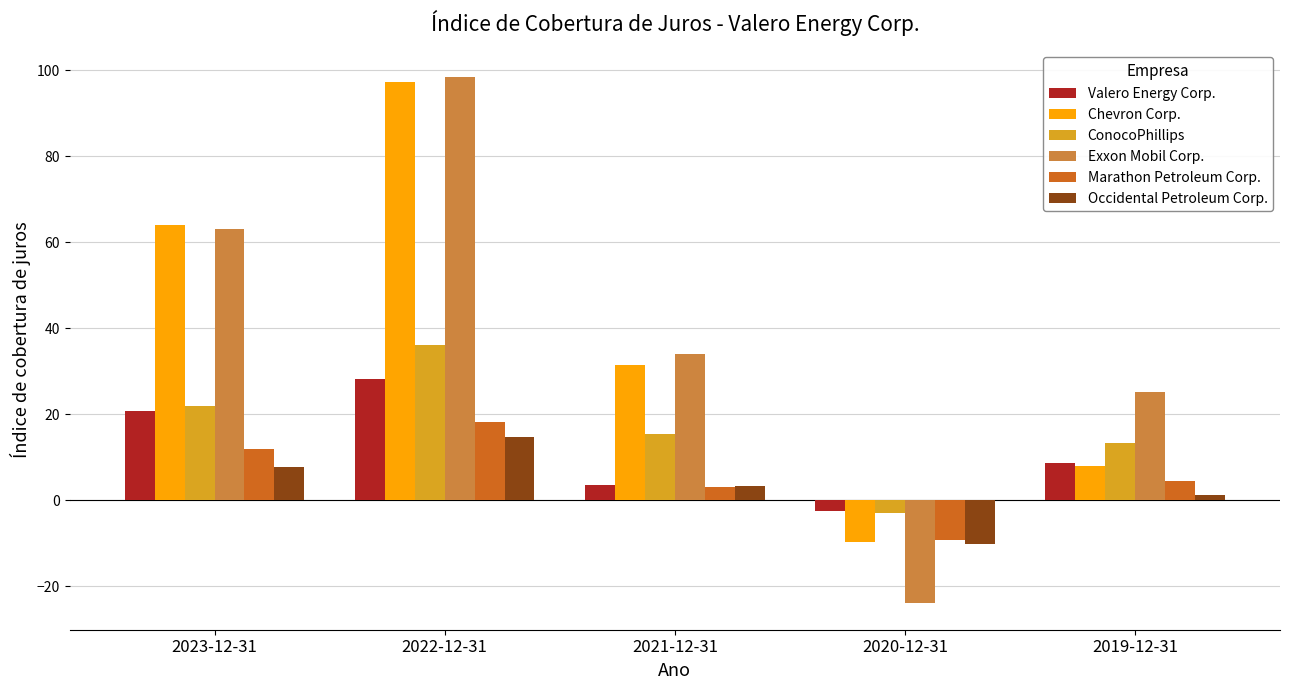

Which series has the largest range (max minus min)?

Exxon Mobil Corp.